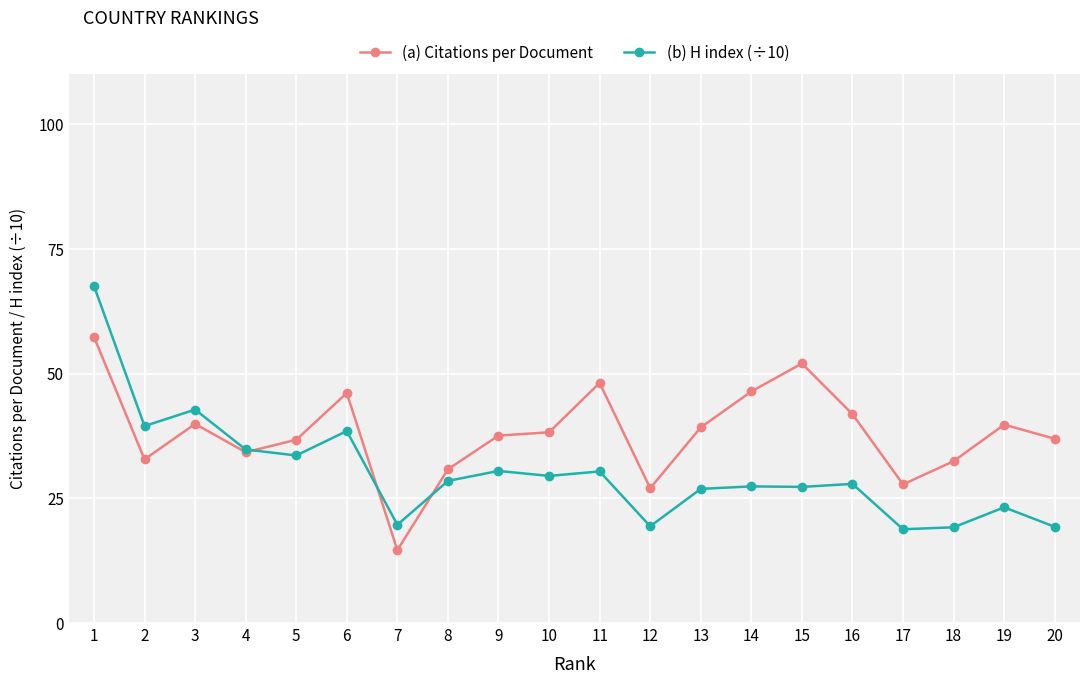

At how many categories does at least one series exceed 54?

1